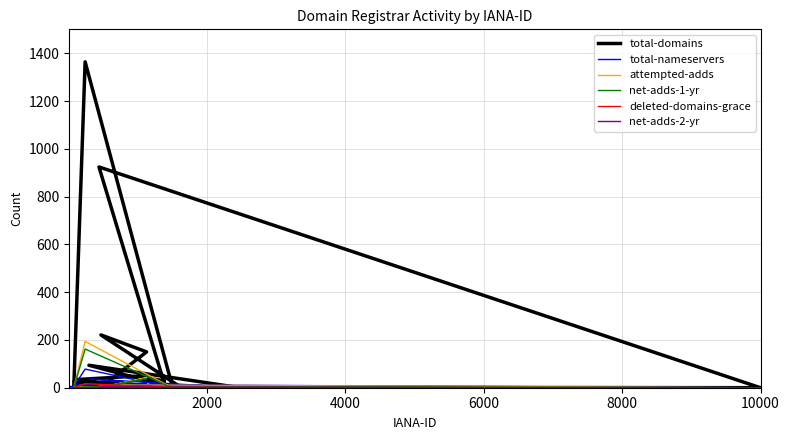

True or false: total-nameservers has more than 2 points higher than both neighbors.

True